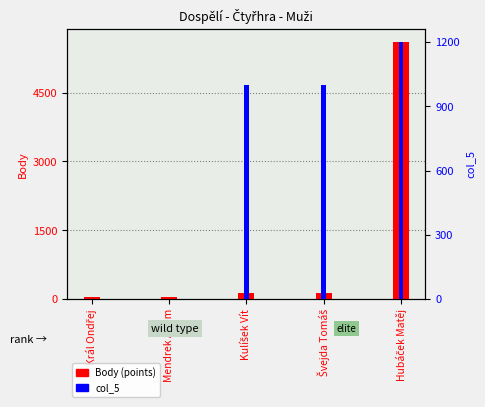

What is the difference between the highest and lowest values at Kulíšek Vít?

855